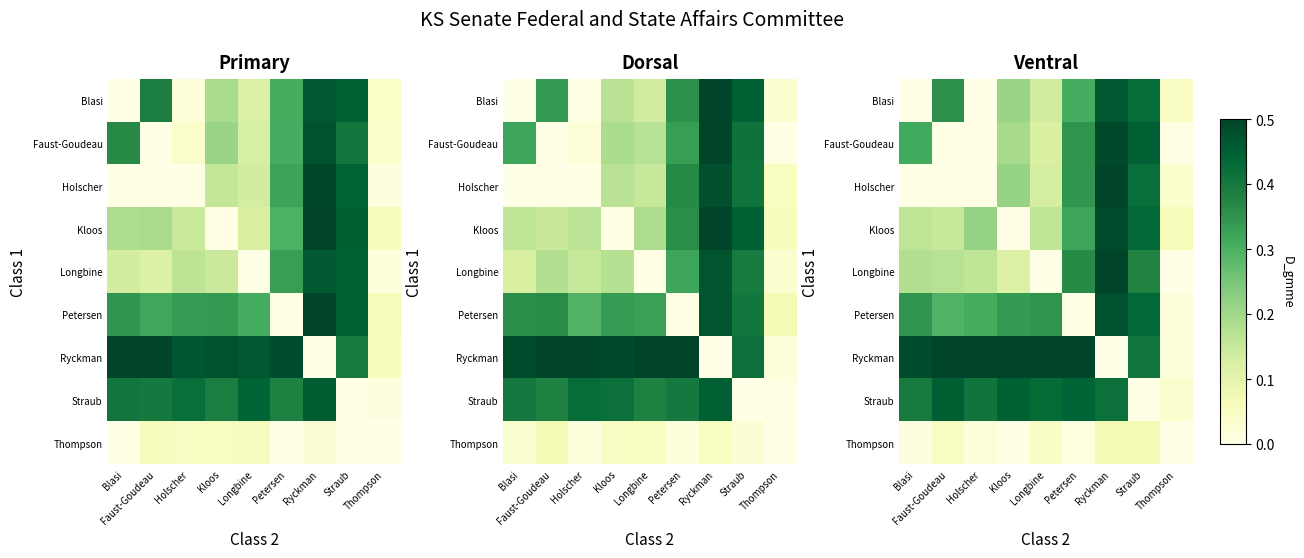

What is the approximate value of Holscher at Kloos?

0.2